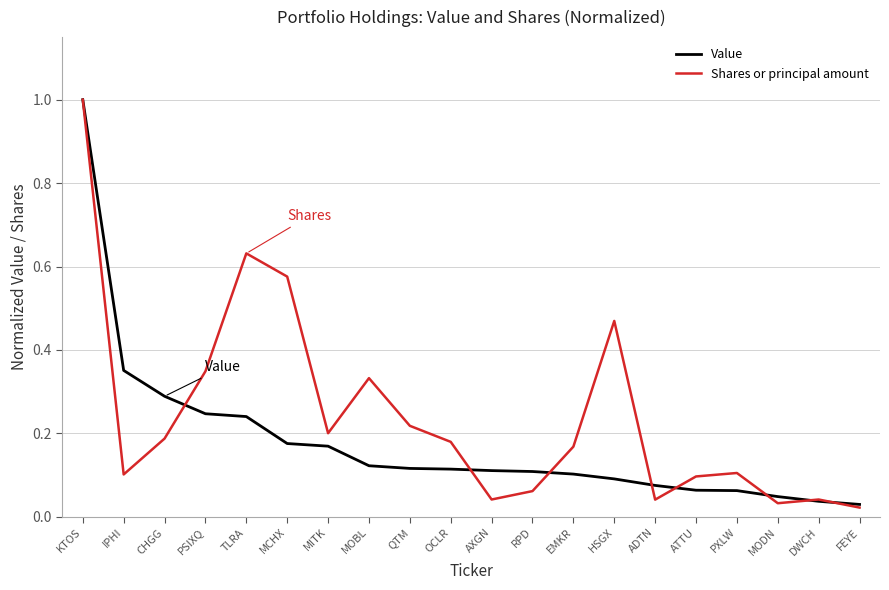

Rank the series at MOBL from highest to lowest value.

Shares or principal amount, Value